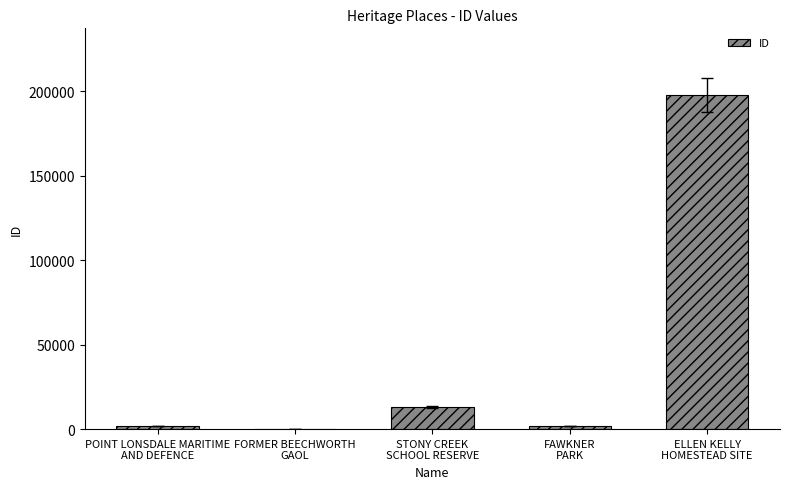

What value does the data have at FAWKNER
PARK, to the nearest 100?

2000